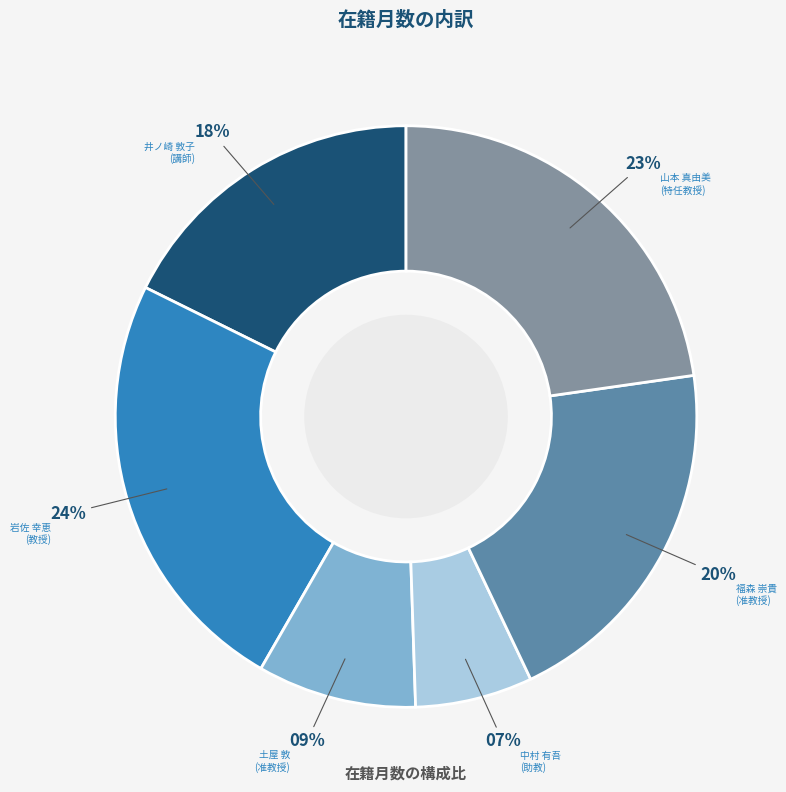

To the nearest percent, what percentage of the pie is 土屋 敦 (准教授)?

9%